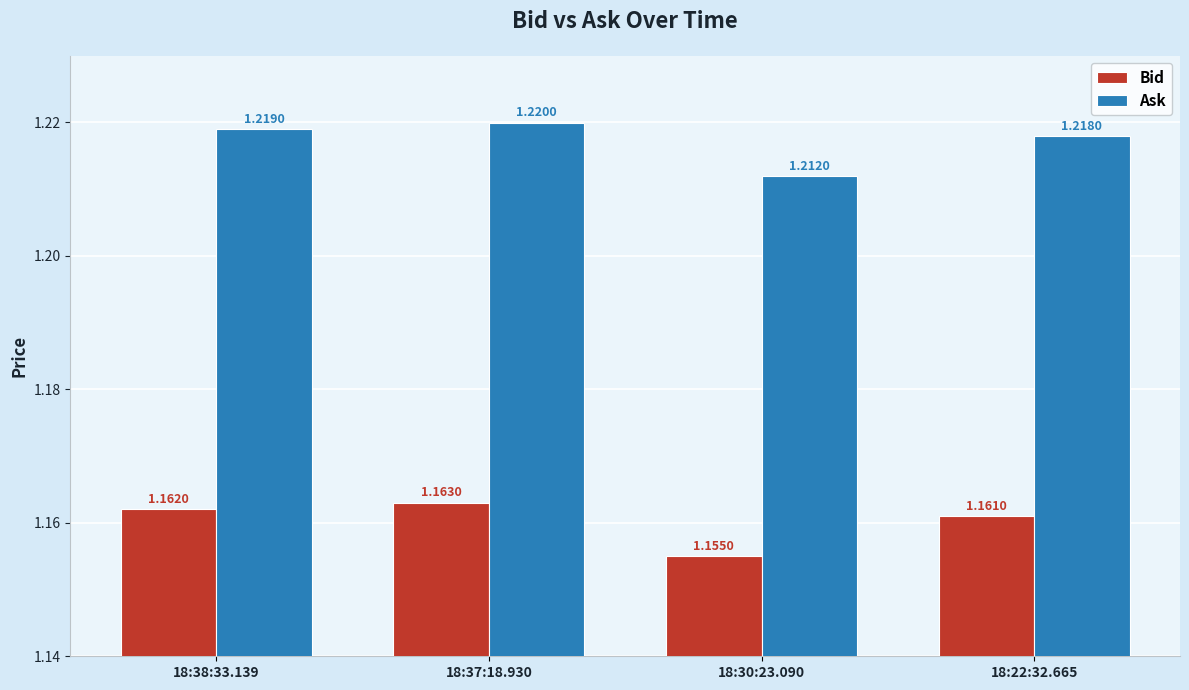

What is the sum of all Bid values?

4.6